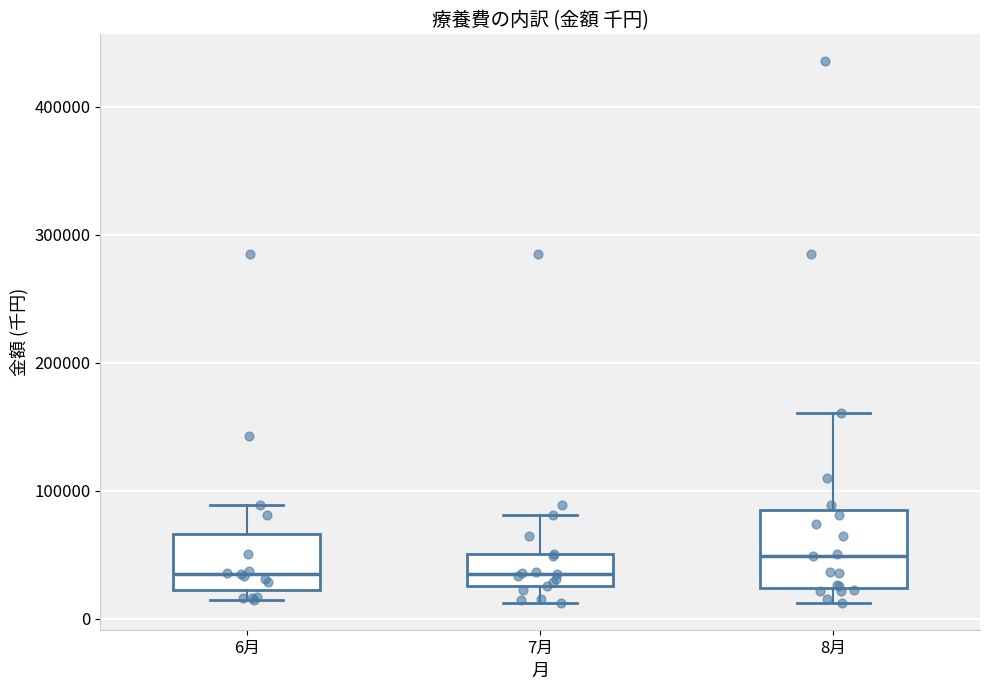

Reading left to right, read every box against the y-axis: the position of its median line, the range the box covers, and the ends of its whiskers. The values are not printed on the chart, so give them approximately, as read against the axis.

6月: median 40000, box 20000 to 70000, whiskers 10000 to 90000
7月: median 40000, box 30000 to 50000, whiskers 10000 to 80000
8月: median 50000, box 20000 to 90000, whiskers 10000 to 160000